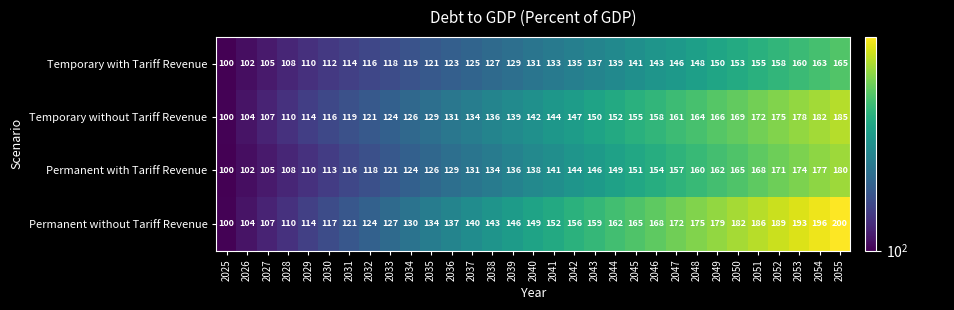

At which category does the chart reach its peak across all series?

2055